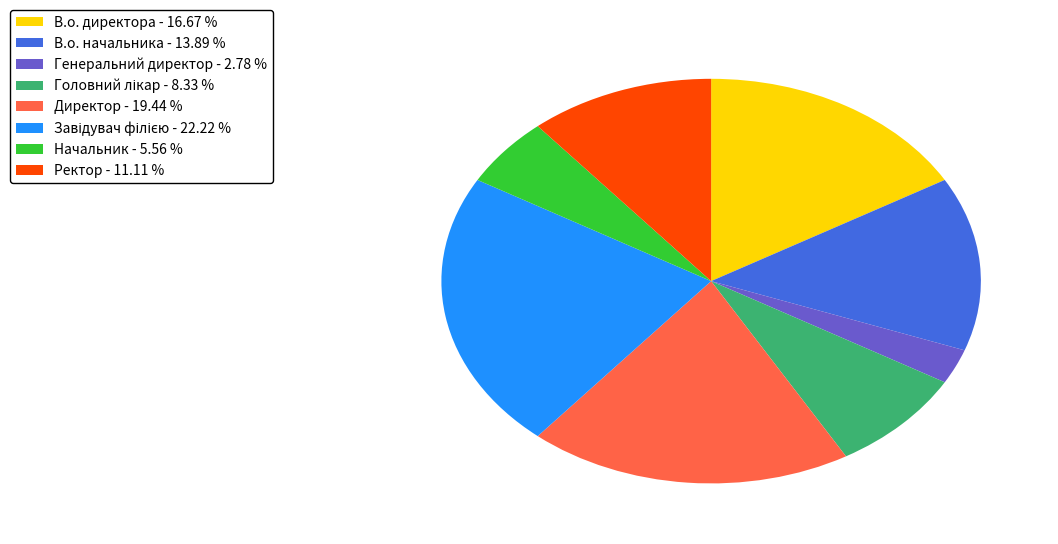

Combined, do В.о. начальника and Директор account for over 50%?

No